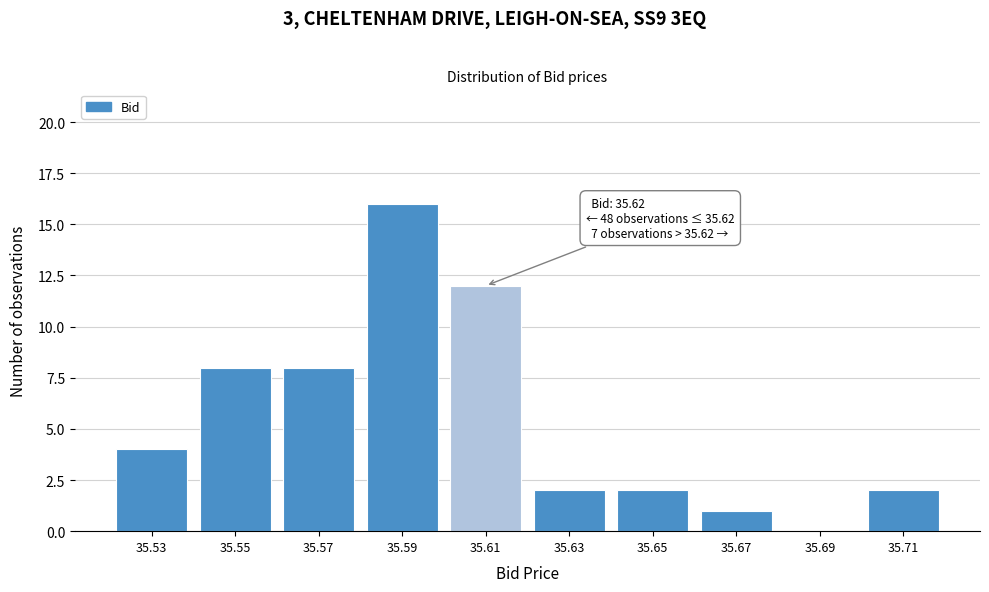

Reading left to right, list all the values displayed in this chart.

35.53=4	35.55=8	35.57=8	35.59=16	35.61=12	35.63=2	35.65=2	35.67=1	35.69=0	35.71=2